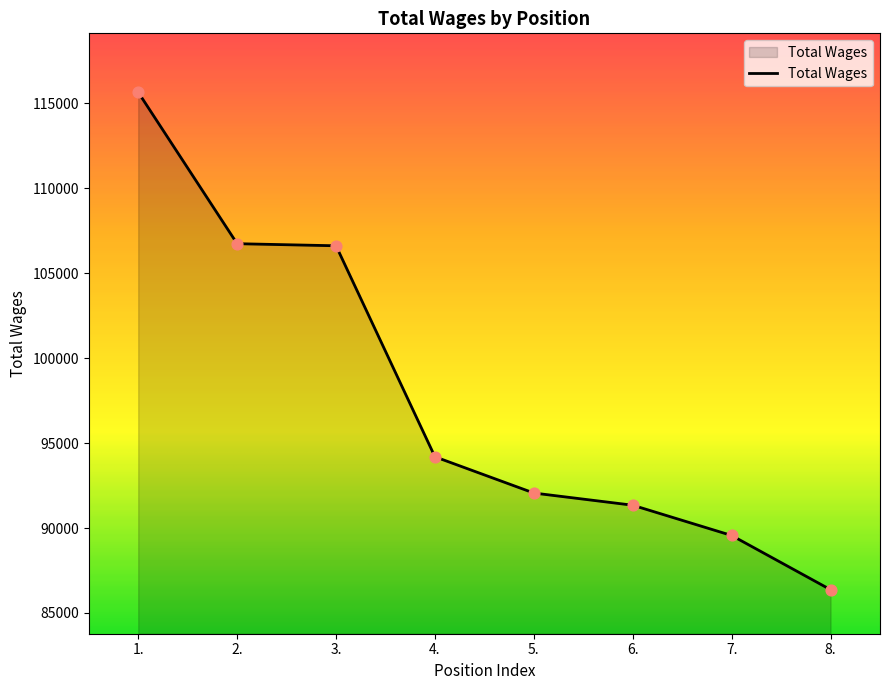

What is the change in value from 2. to 4.?

-12542